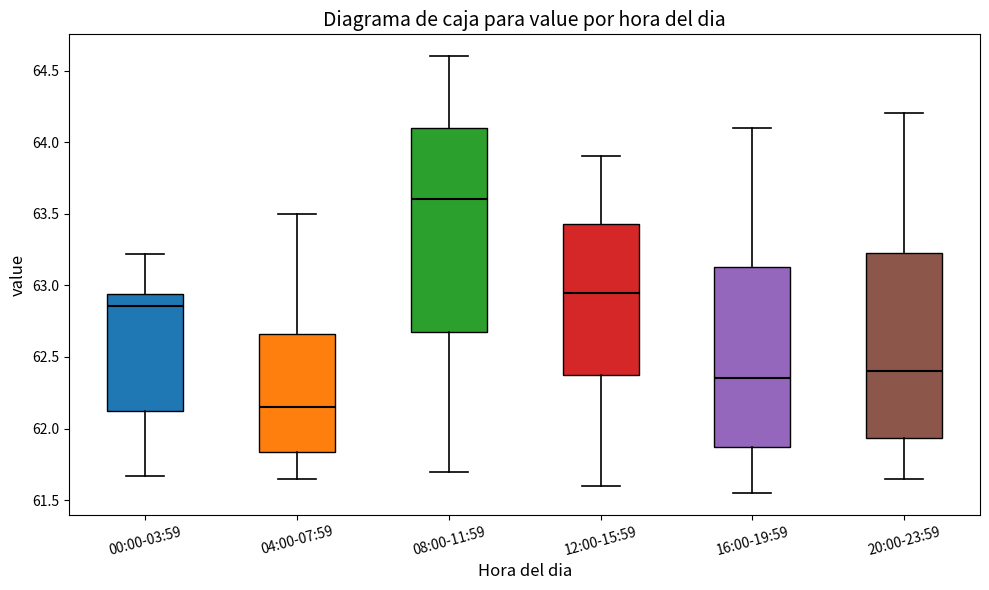

Which box's median line is the highest?

08:00-11:59